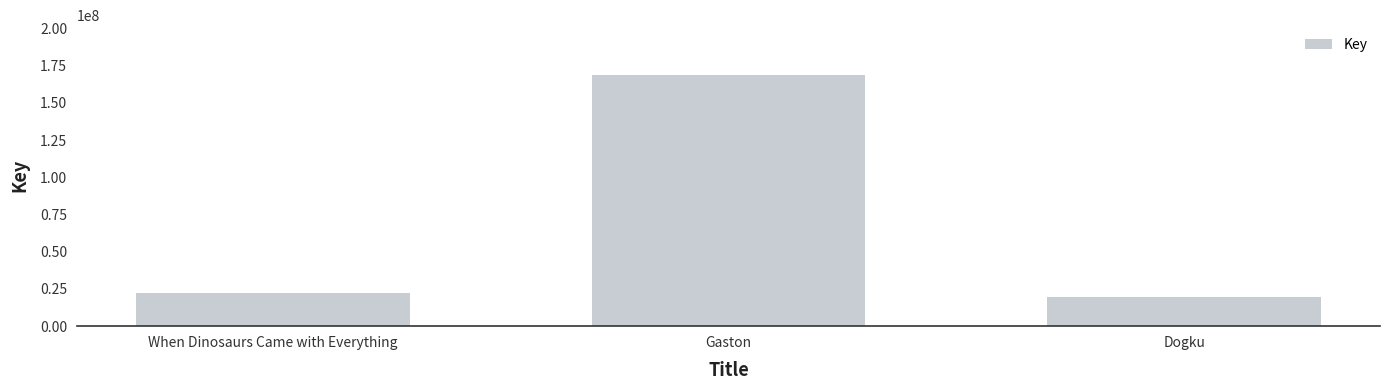

What position from the right is Gaston?

2